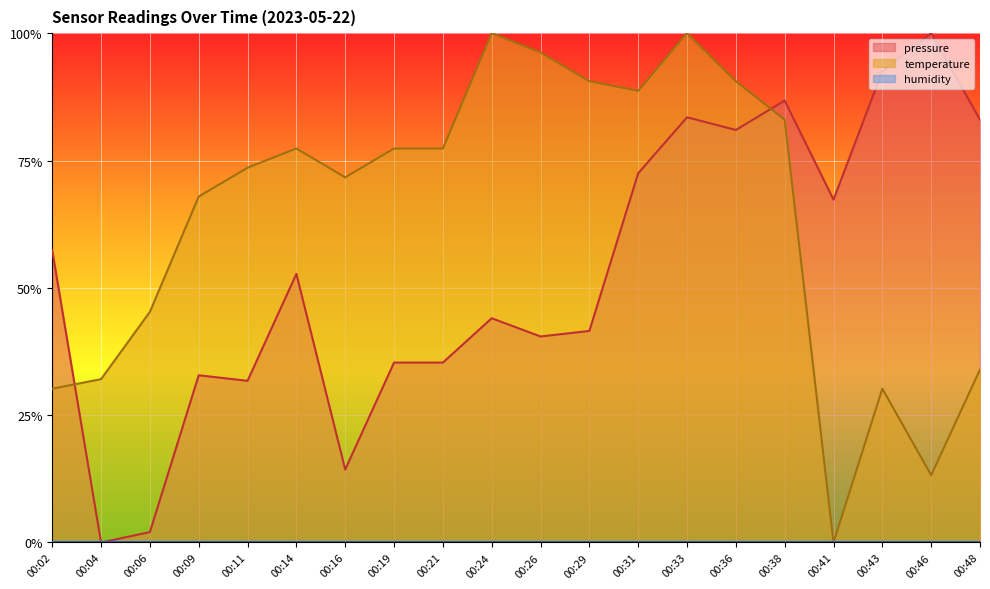

Between 00:14 and 00:36, which is larger?

00:36